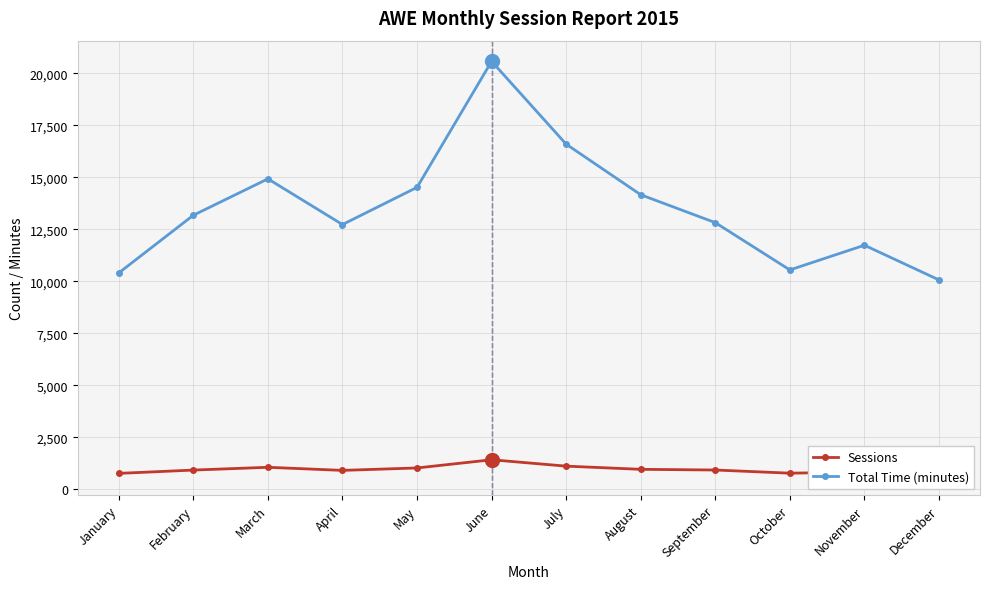

True or false: Sessions and Total Time (minutes) intersect in this chart.

False